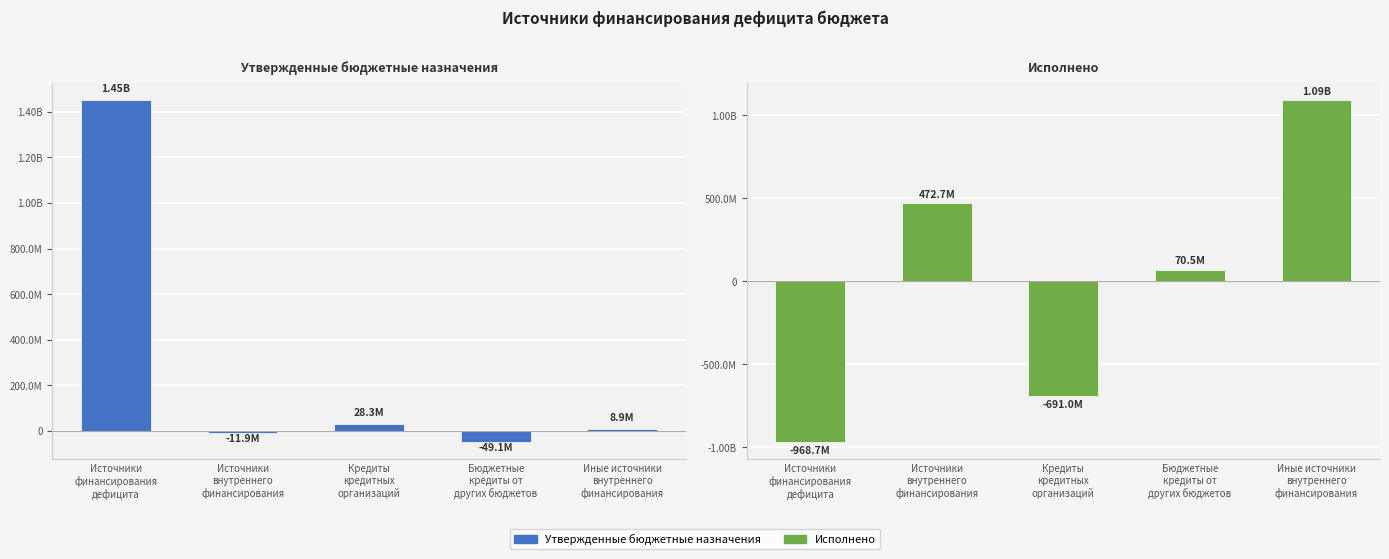

What is the difference between the maximum and minimum values in the Исполнено series?

2061922835.6